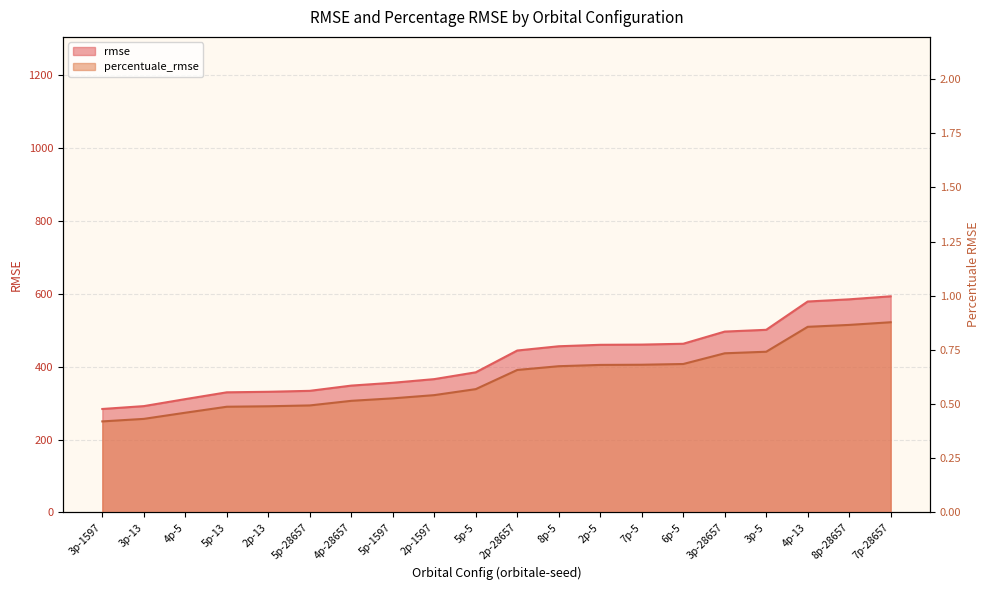

Rank the series by their maximum value, from lowest to highest.

percentuale_rmse, rmse